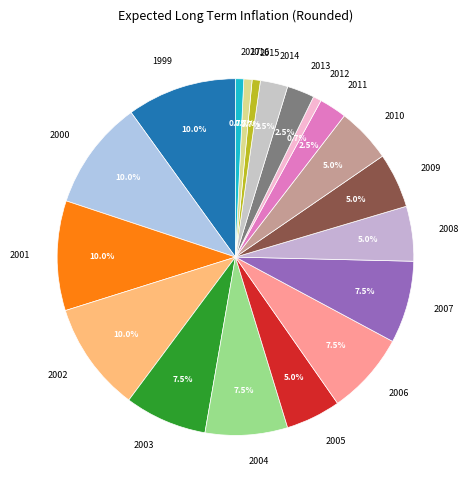

Which has a higher value, 2009 or 2003?

2003